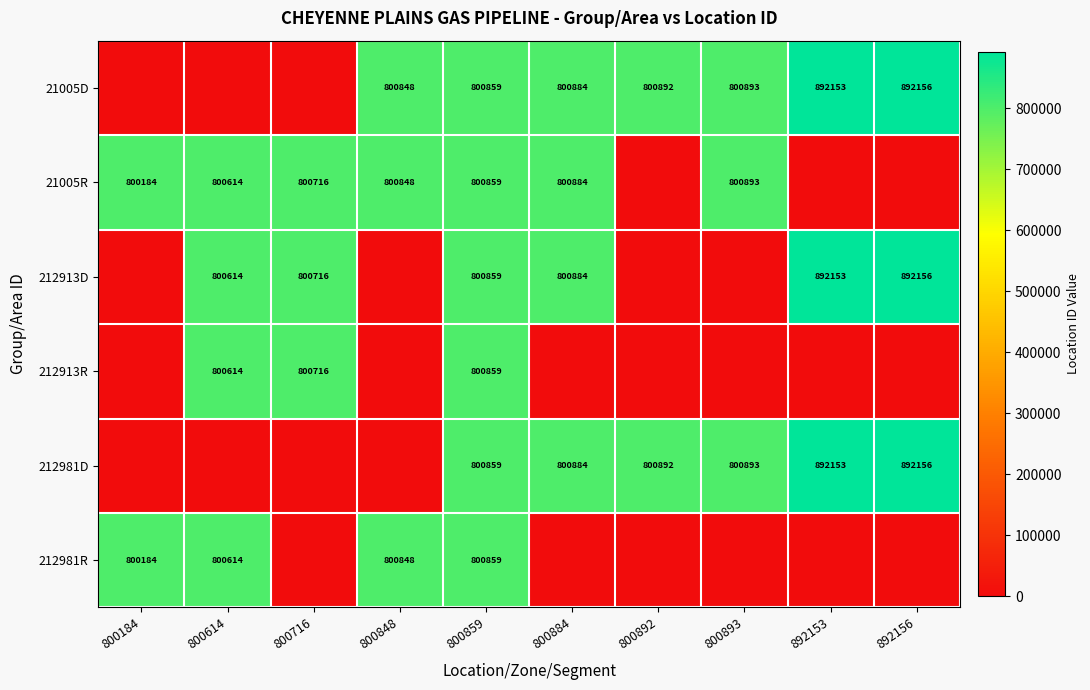

What is the difference between the highest and lowest values at 892153?

892153